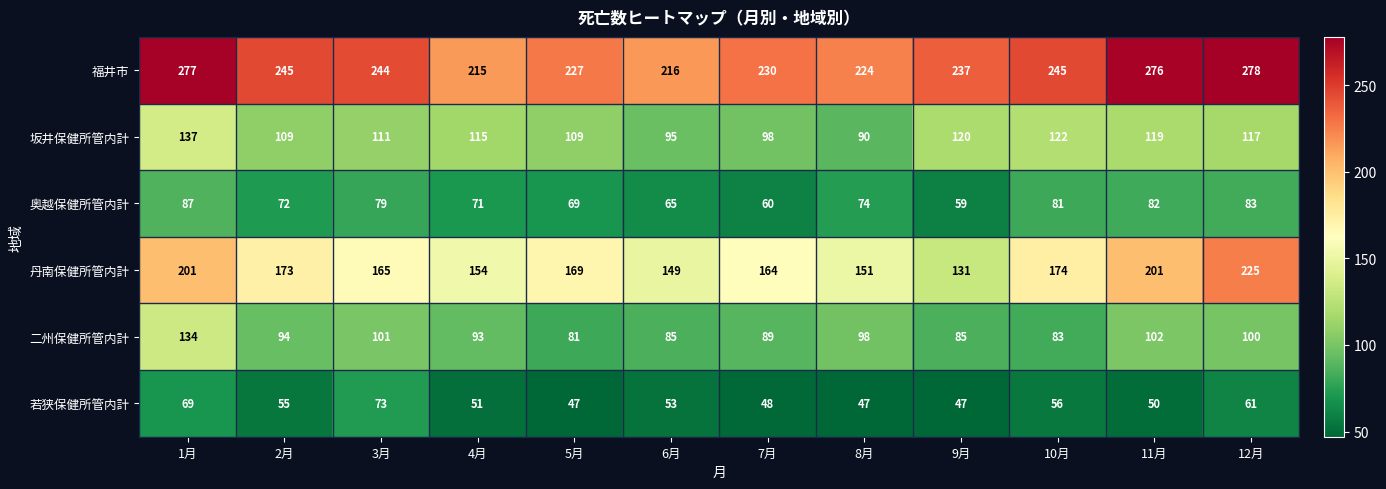

How many distinct data groups are displayed?

6